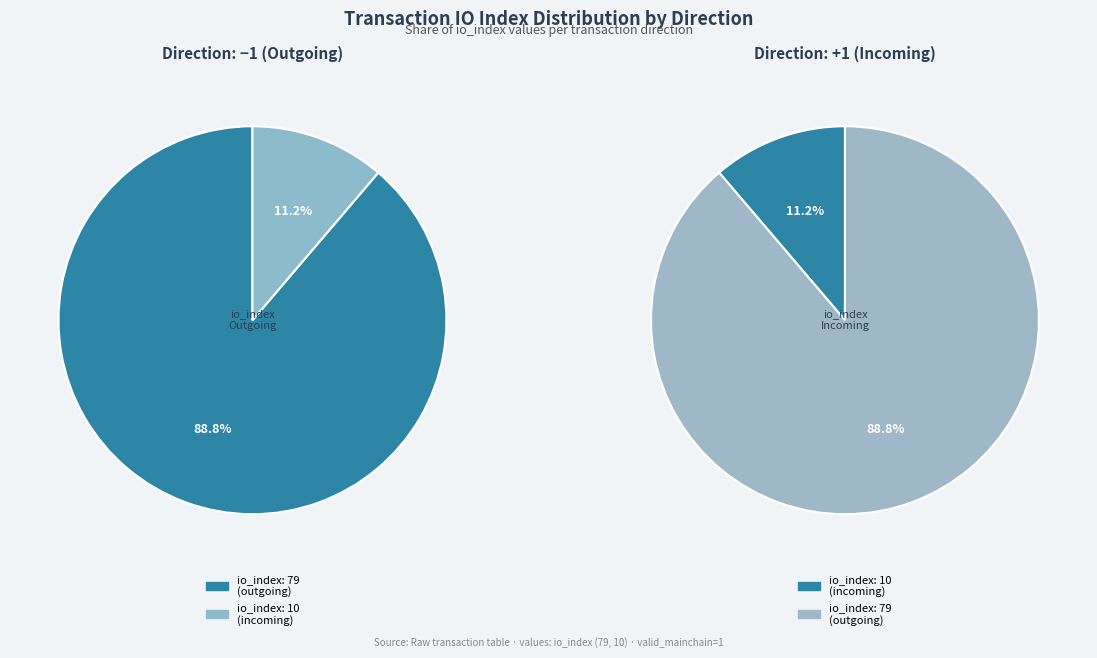

Rank the categories by value from highest to lowest.

tx_index_79, tx_index_10